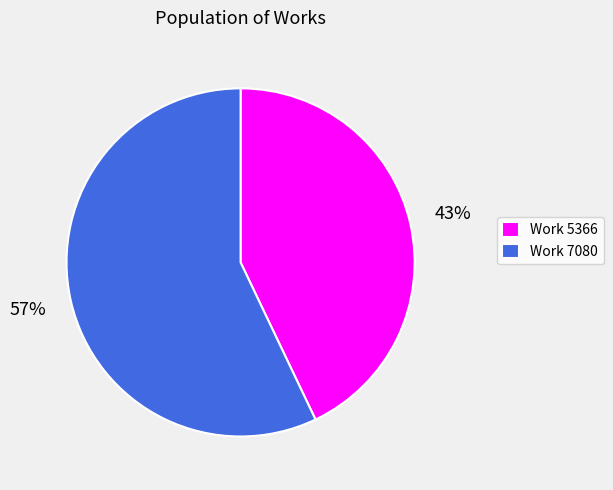

Do Work 5366 and Work 7080 together represent more than half of the pie?

Yes